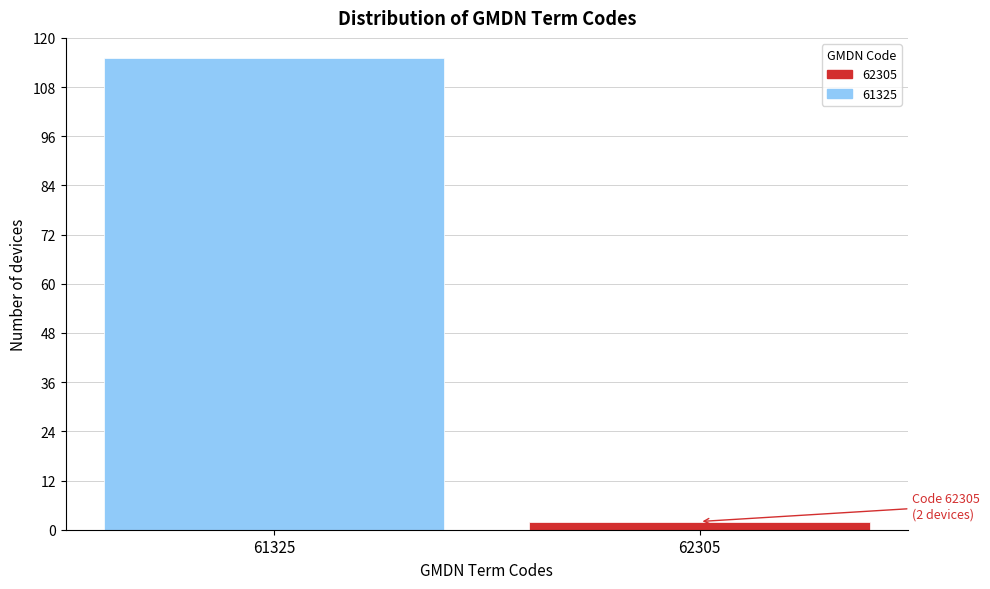

Reading left to right, what are all the values shown in this chart?

115	2